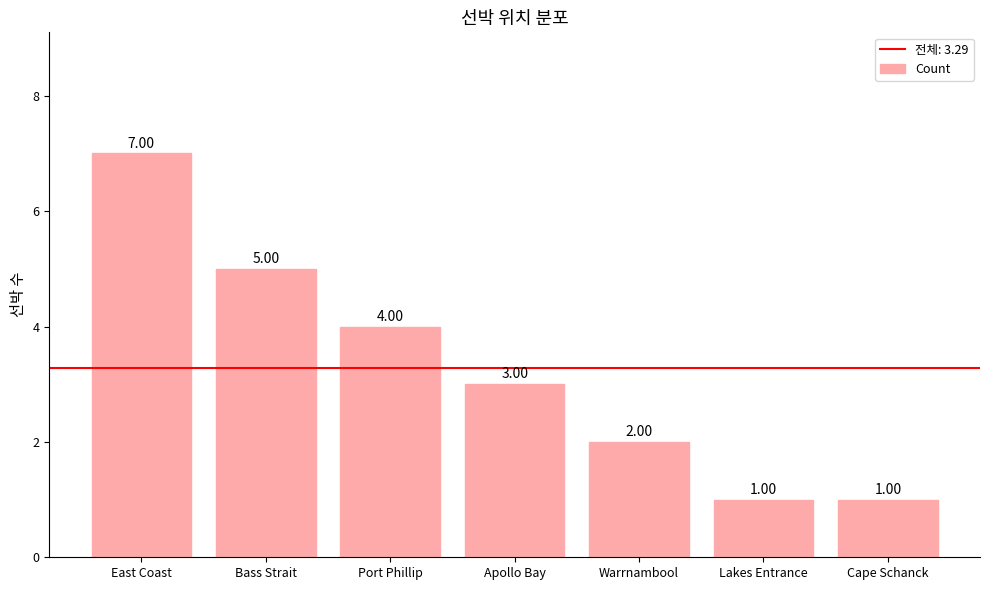

Reading left to right, list all the values displayed in this chart.

East Coast=7	Bass Strait=5	Port Phillip=4	Apollo Bay=3	Warrnambool=2	Lakes Entrance=1	Cape Schanck=1